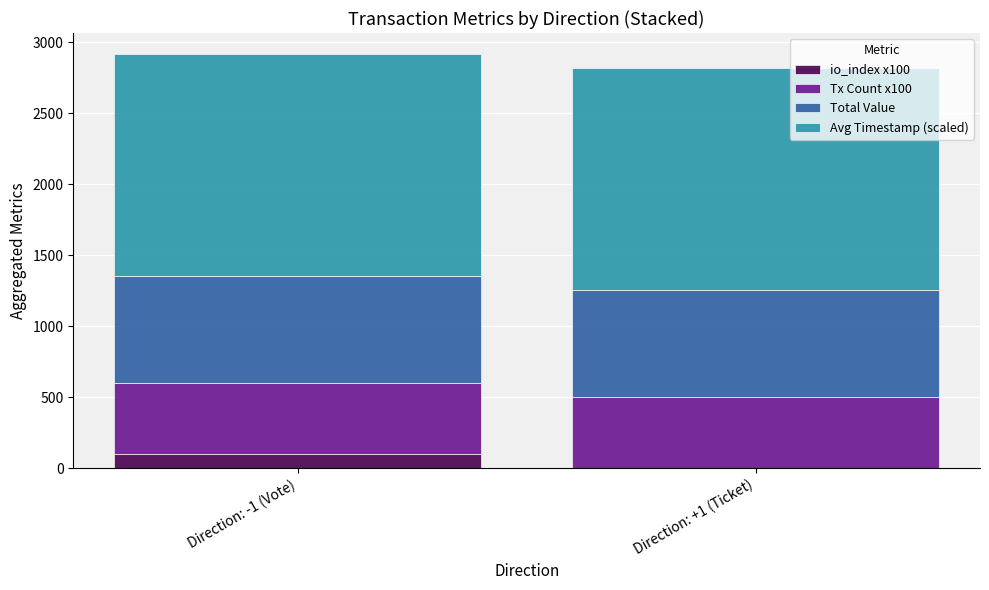

What is the total value across all series at Direction: -1 (Vote)?

2920.1